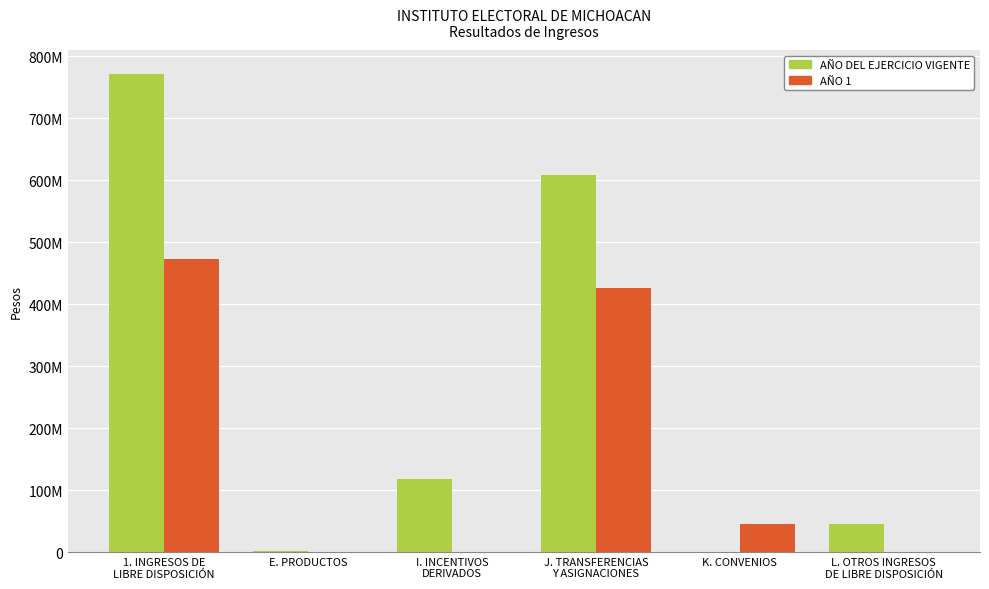

What is the approximate value of AÑO DEL EJERCICIO VIGENTE at 1. INGRESOS DE
LIBRE DISPOSICIÓN?

771263719.4